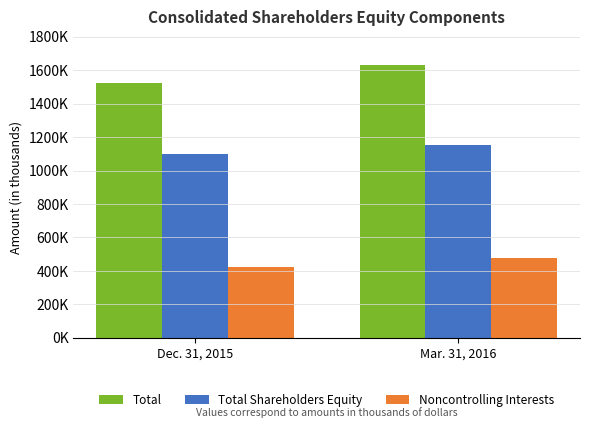

What is the difference between the Noncontrolling Interests values at Mar. 31, 2016 and Dec. 31, 2015?

54396